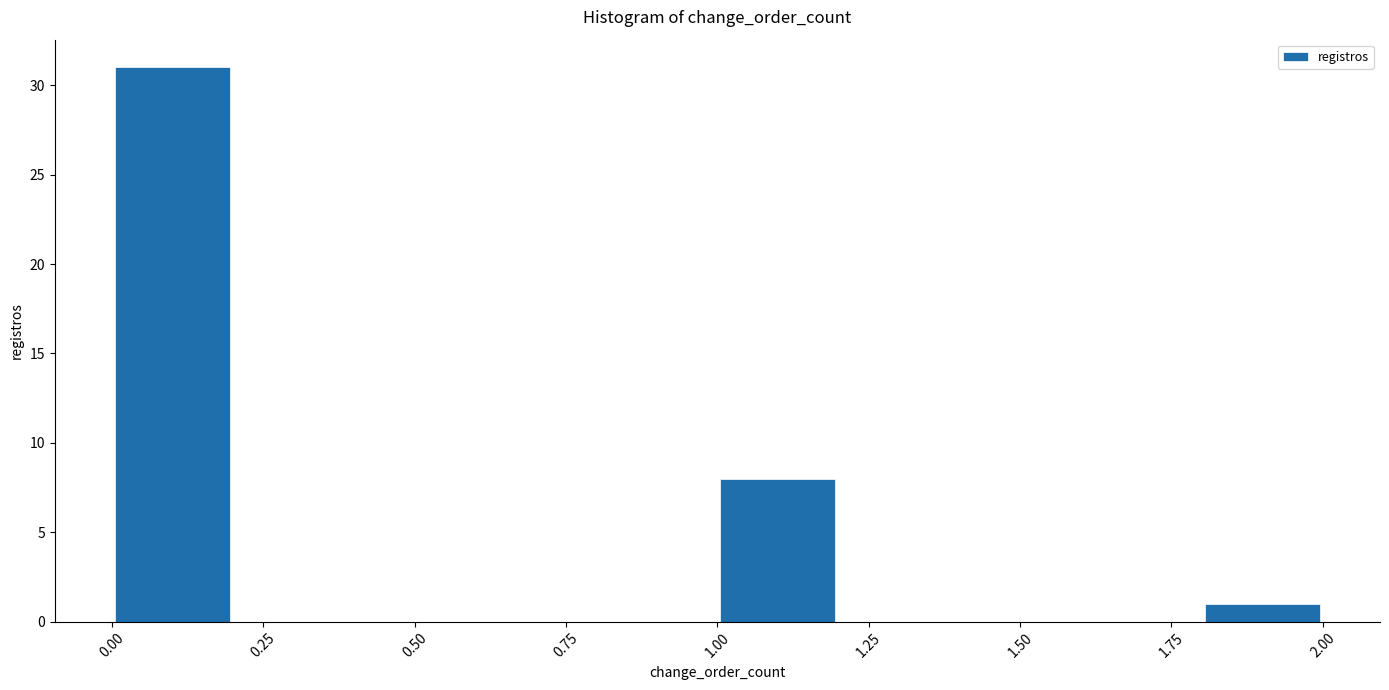

Reading left to right, transcribe this chart: for each bar, give the range it covers on the x-axis and its height. The values are not printed on the chart, so give them approximately, as read against the axis.

0.0 to 0.2: 31
0.2 to 0.4: 0
0.4 to 0.6: 0
0.6 to 0.8: 0
0.8 to 1.0: 0
1.0 to 1.2: 8
1.2 to 1.4: 0
1.4 to 1.6: 0
1.6 to 1.8: 0
1.8 to 2.0: 1